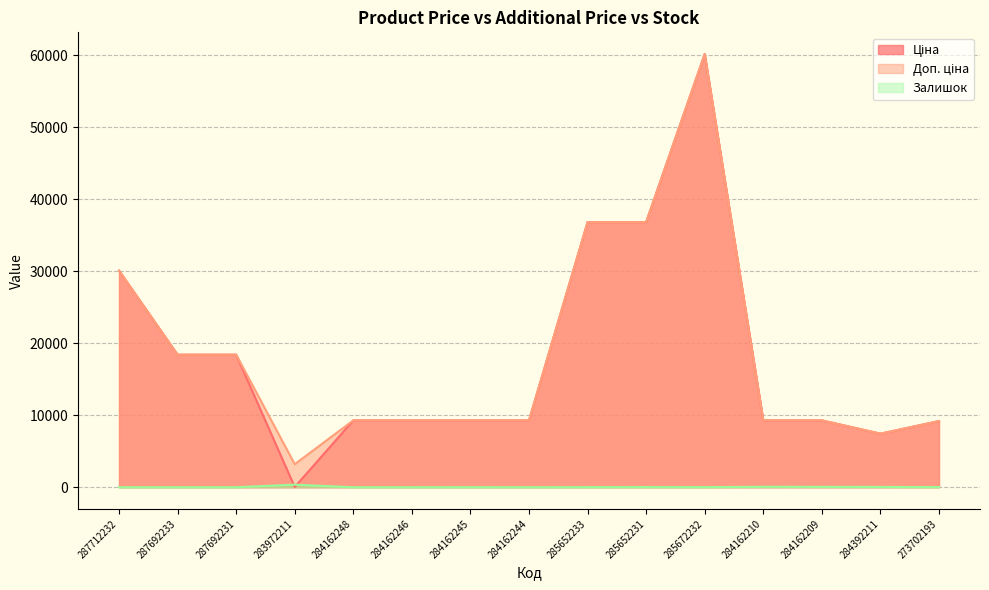

How many categories are shown in the chart?

15